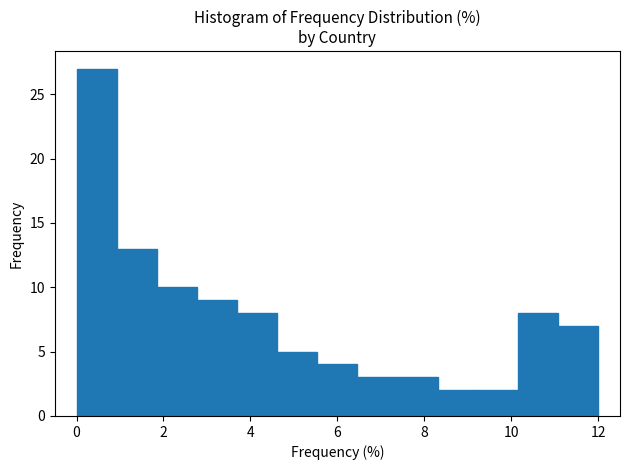

Which range on the x-axis has the tallest bar?

0.0 to 1.0